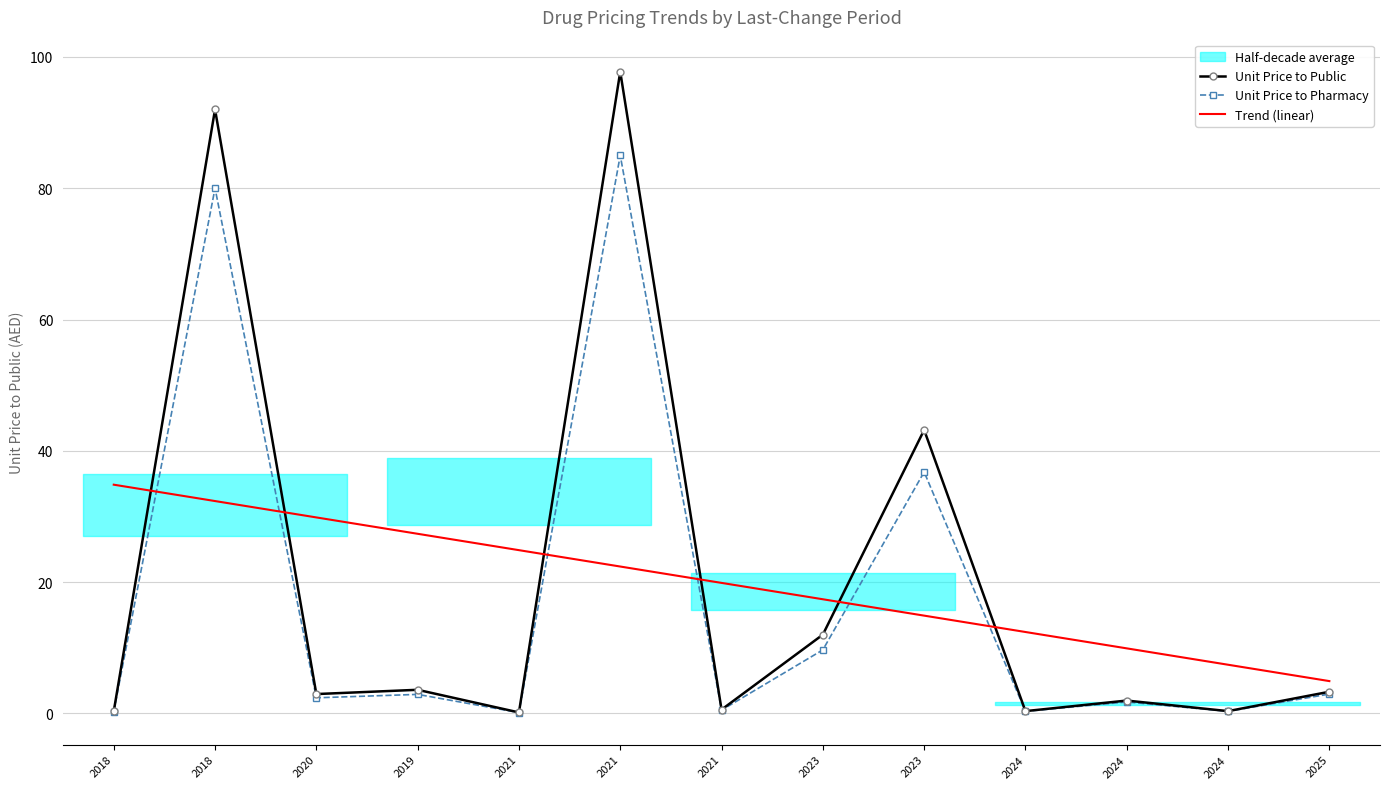

After their last crossing, which series has the higher values: Trend (linear) or Unit Price to Public?

Trend (linear)